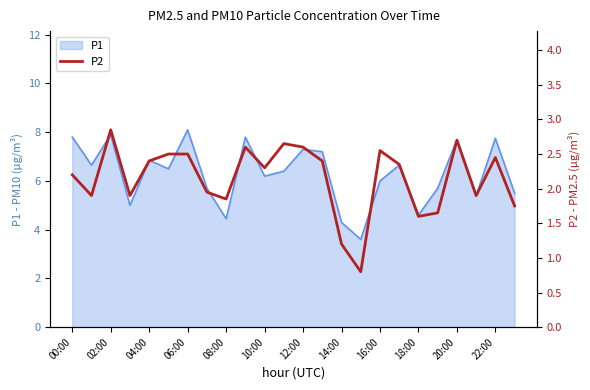

Reading left to right, extract all data points from this chart.

2.2	1.9	2.9	1.9	2.4	2.5	2.5	1.9	1.9	2.6	2.3	2.6	2.6	2.4	1.2	0.8	2.5	2.4	1.6	1.6	2.7	1.9	2.5	1.8